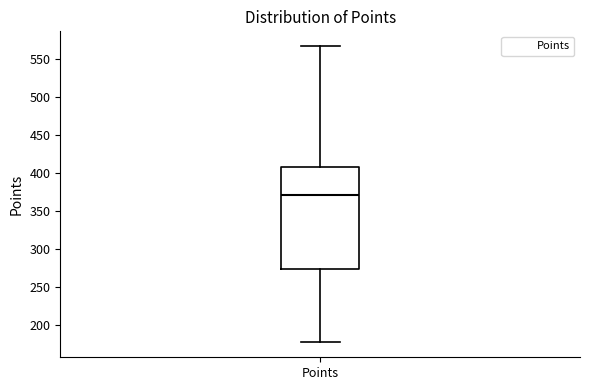

Transcribe this box plot: give where the median line is, the range the box spans, and where the two whiskers end, as read against the y-axis. The values are not printed on the chart, so give them approximately, as read against the axis.

median 370, box 275 to 410, whiskers 175 to 565